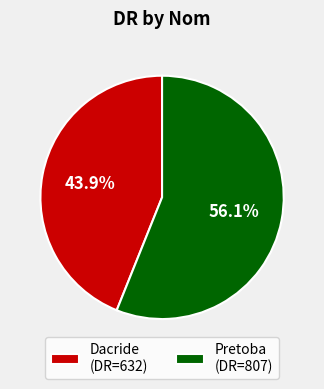

Which category has the biggest portion of the pie?

Pretoba